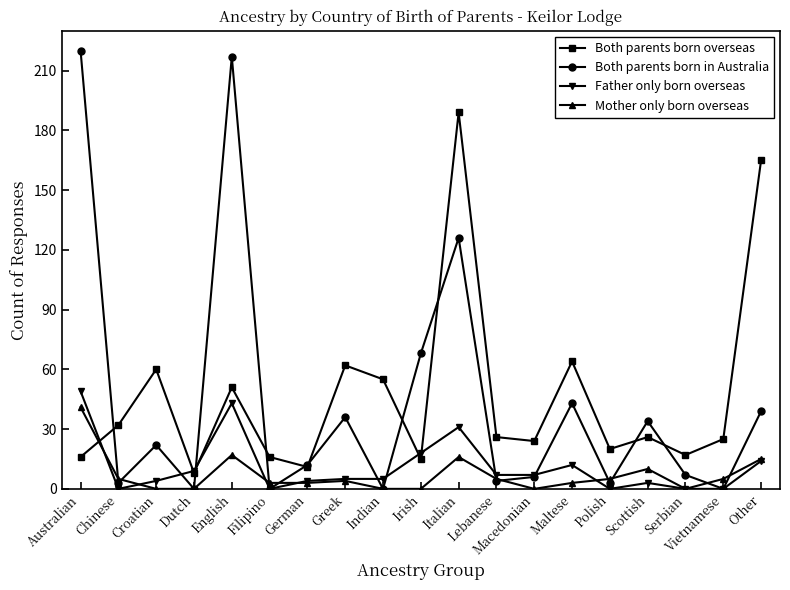

What is the maximum value for Both parents born in Australia?

220